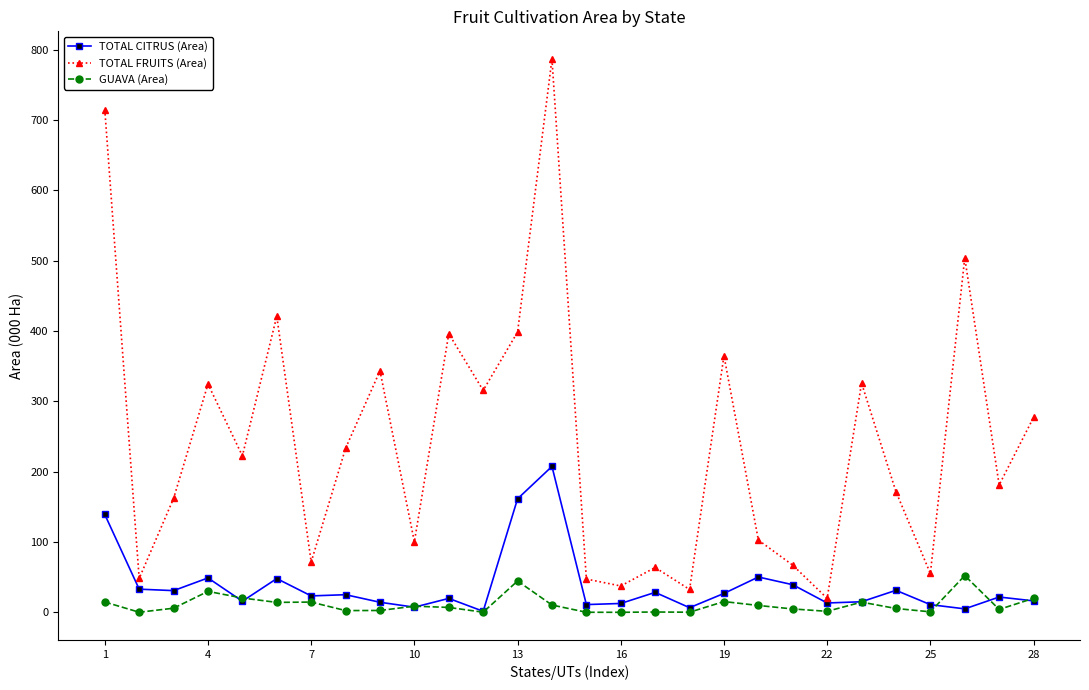

Which series has the largest total across all categories?

TOTAL FRUITS (Area)